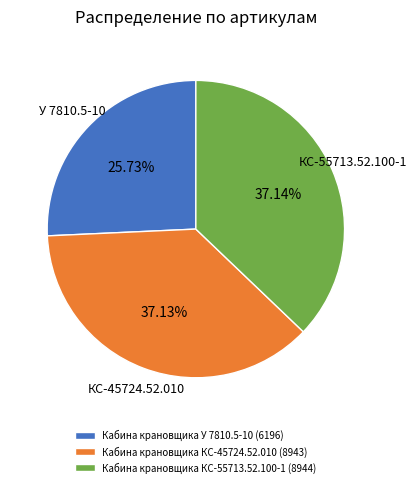

Between Кабина крановщика КС-45724.52.010 and Кабина крановщика У 7810.5-10, which is larger?

Кабина крановщика КС-45724.52.010